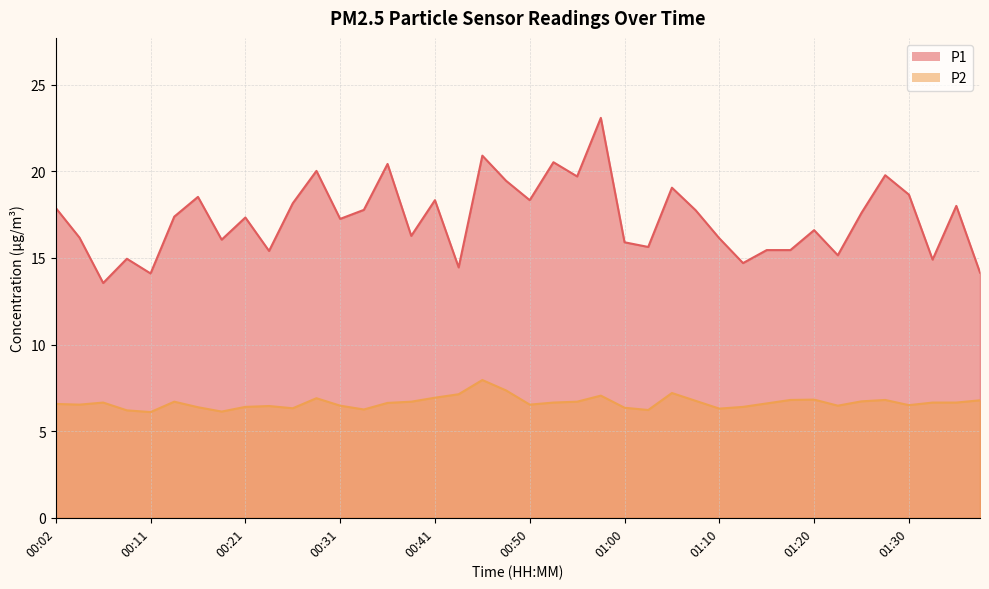

What position from the left is 01:22?

34